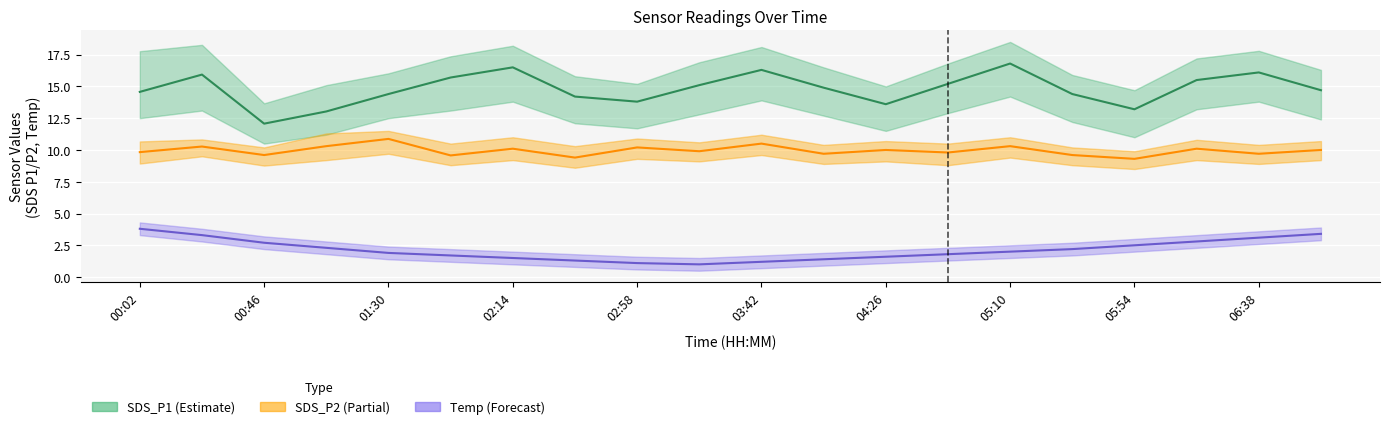

What is the approximate value of SDS_P2 at 02:14?

10.1